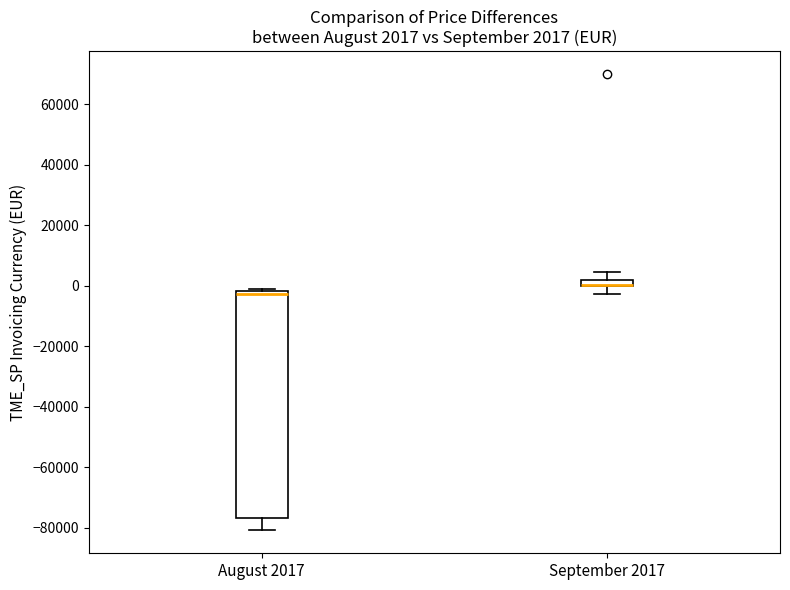

Which box is the tallest, from its lower edge to its upper edge?

August 2017